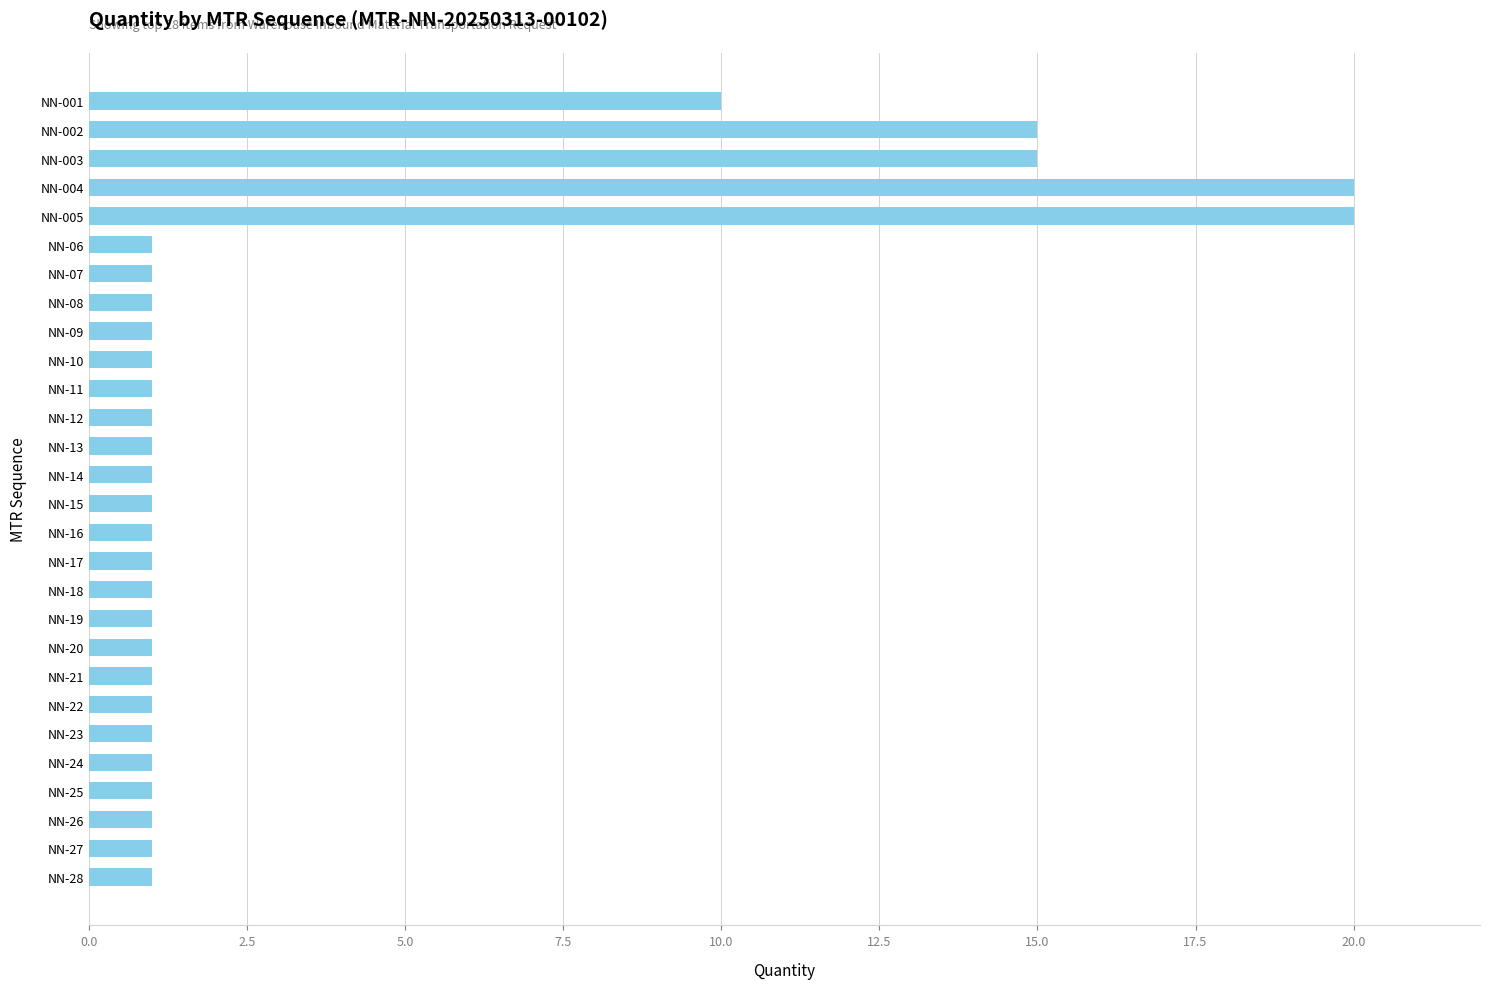

True or false: the data shows 0 at NN-25.

False